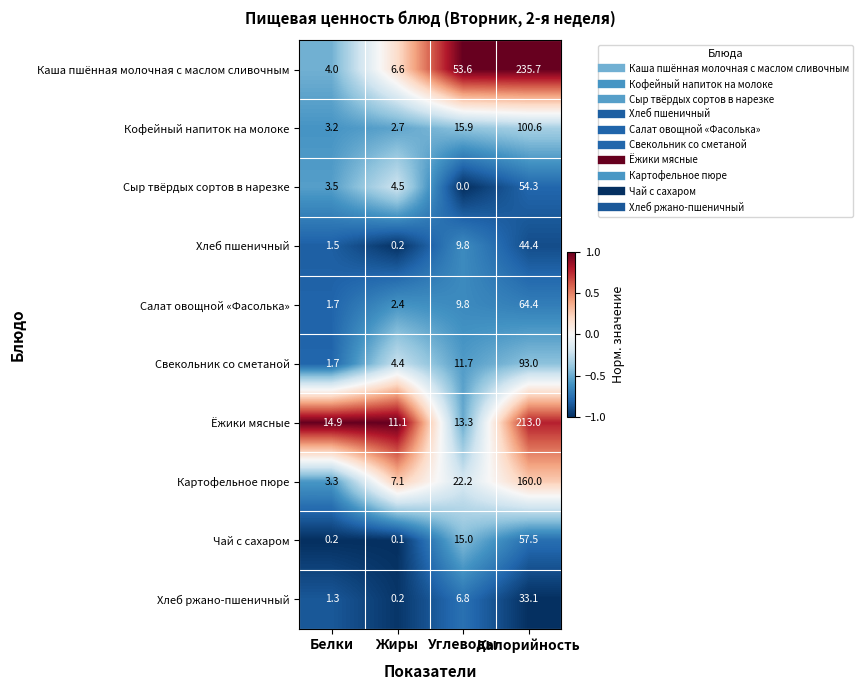

Between Белки and Калорийность, which series saw the biggest shift?

Каша пшённая молочная с маслом сливочным